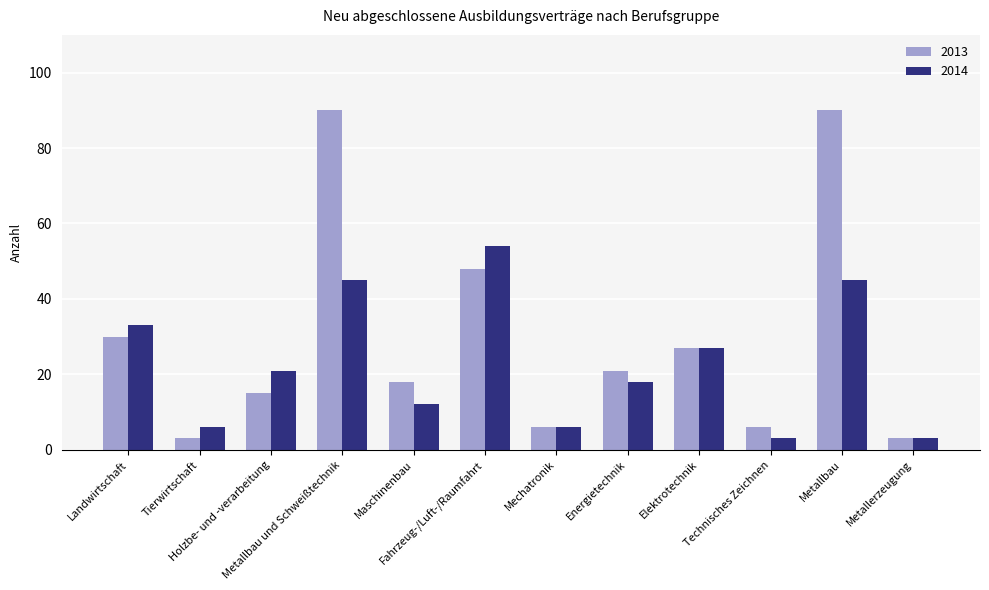

What position from the right is Holzbe- und -verarbeitung?

10